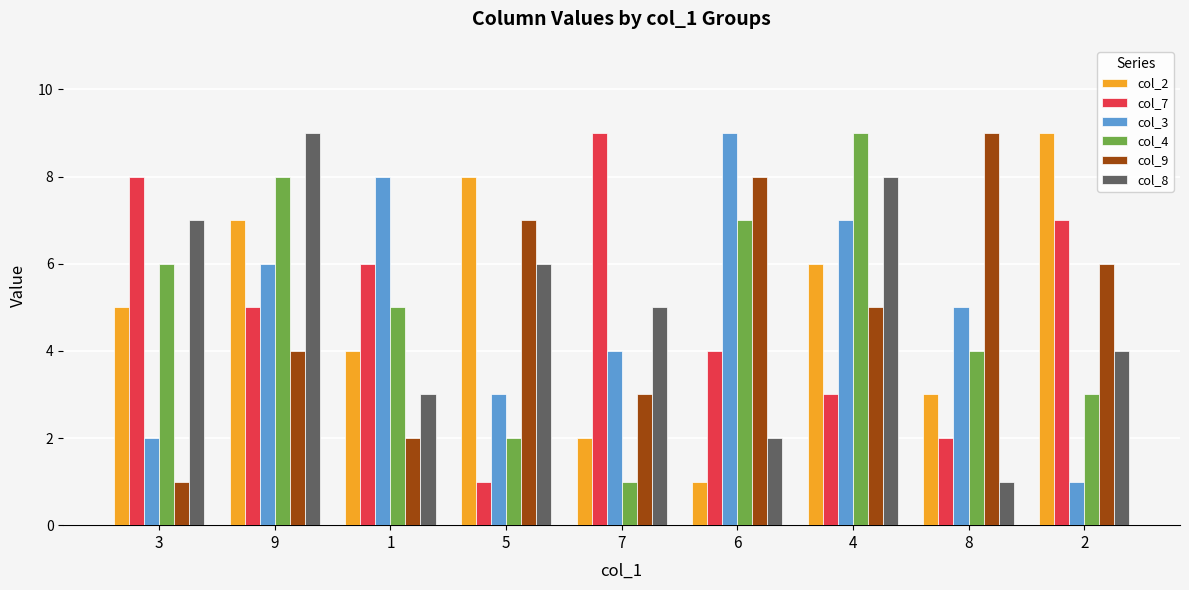

At which label is col_4 closest to 5?

1